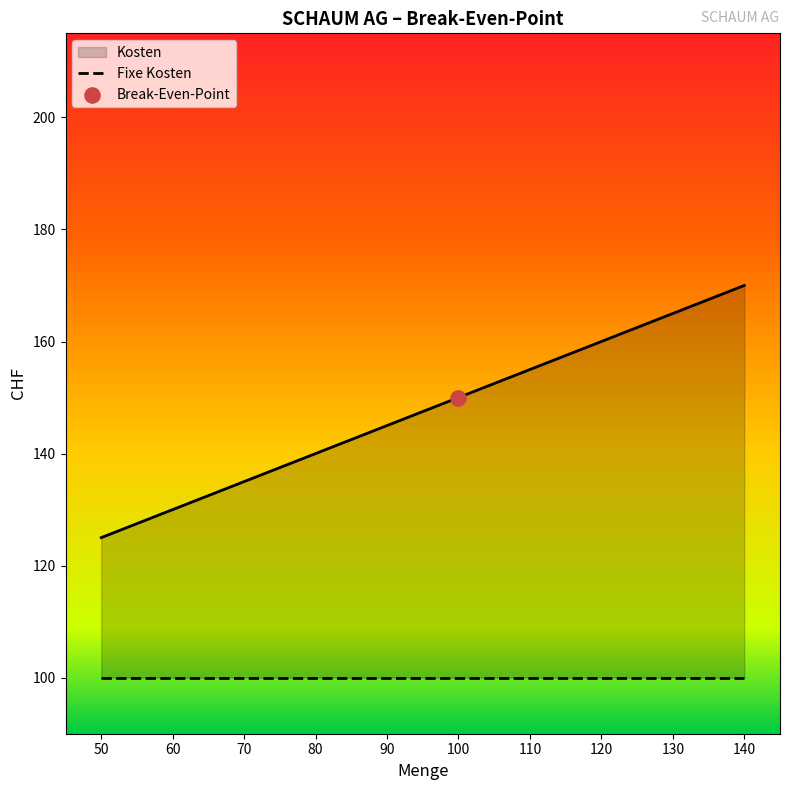

Which series reaches the minimum Y coordinate?

Fixe Kosten